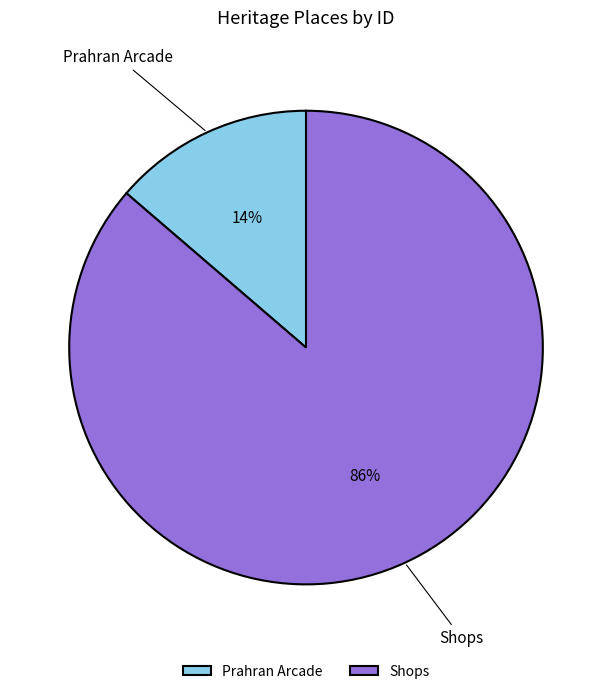

Between Shops and Prahran Arcade, which is larger?

Shops